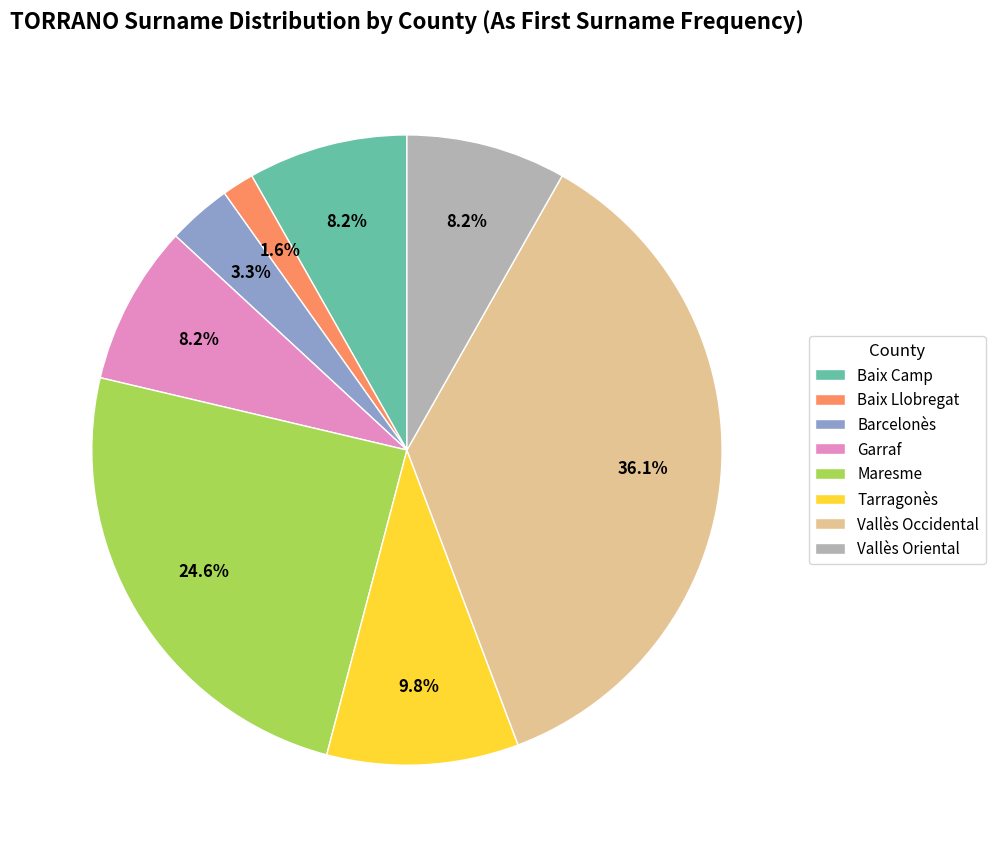

What is the total percentage of Garraf and Maresme?

32.8%